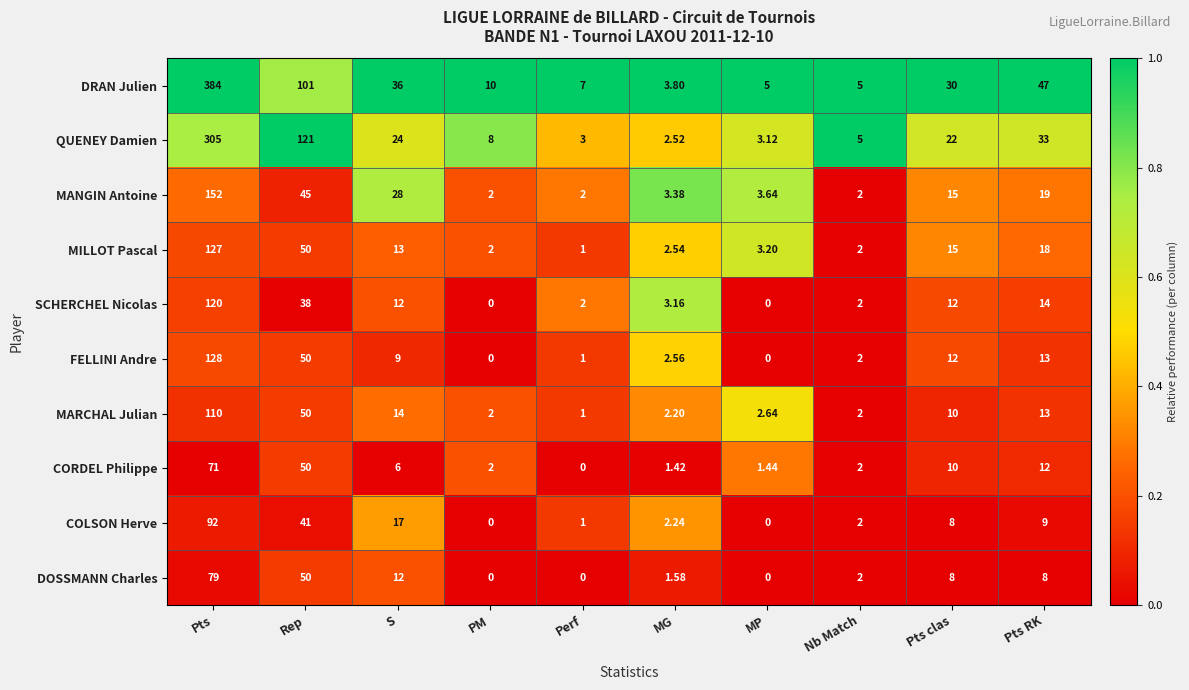

At which label does DOSSMANN Charles first exceed 8?

Pts